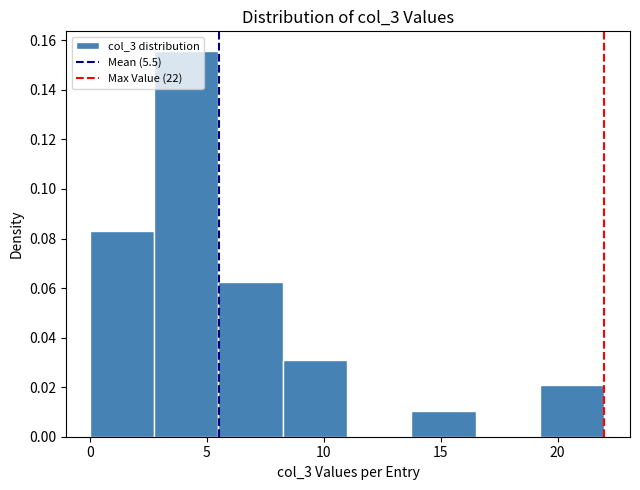

Which range on the x-axis has the tallest bar?

2.75 to 5.50